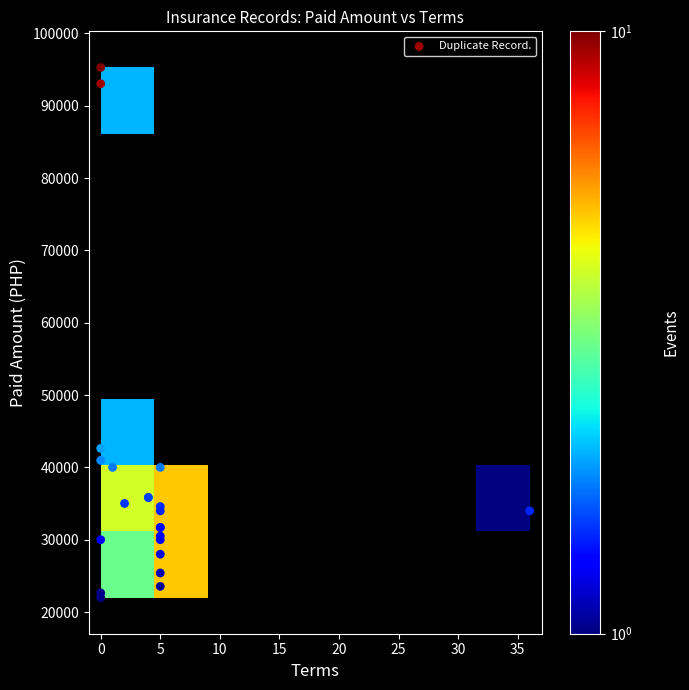

What Y value in the scatter plot is closest to 58647?

42626.0